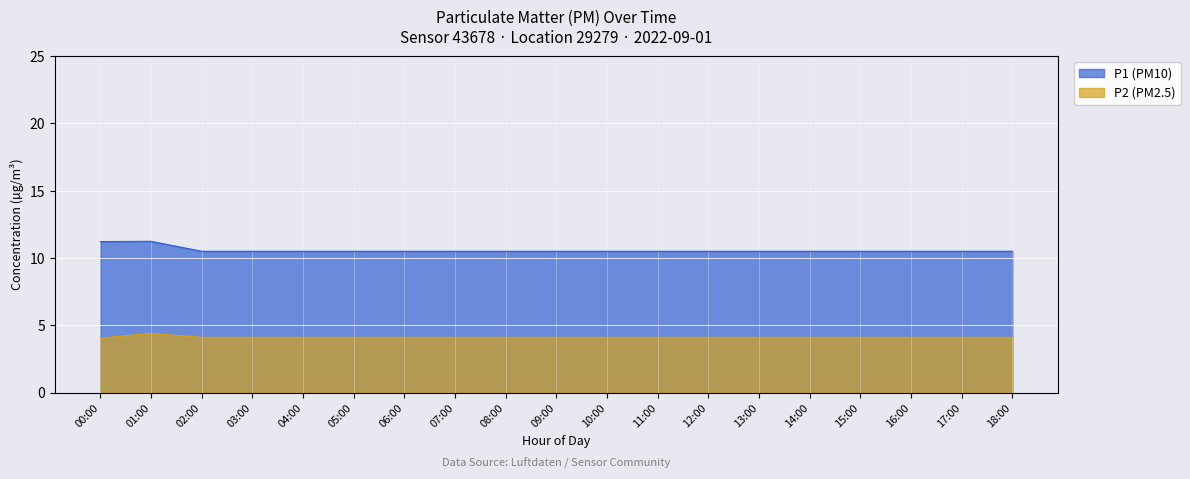

List the series in order of their peak value, lowest first.

P2 (PM2.5), P1 (PM10)